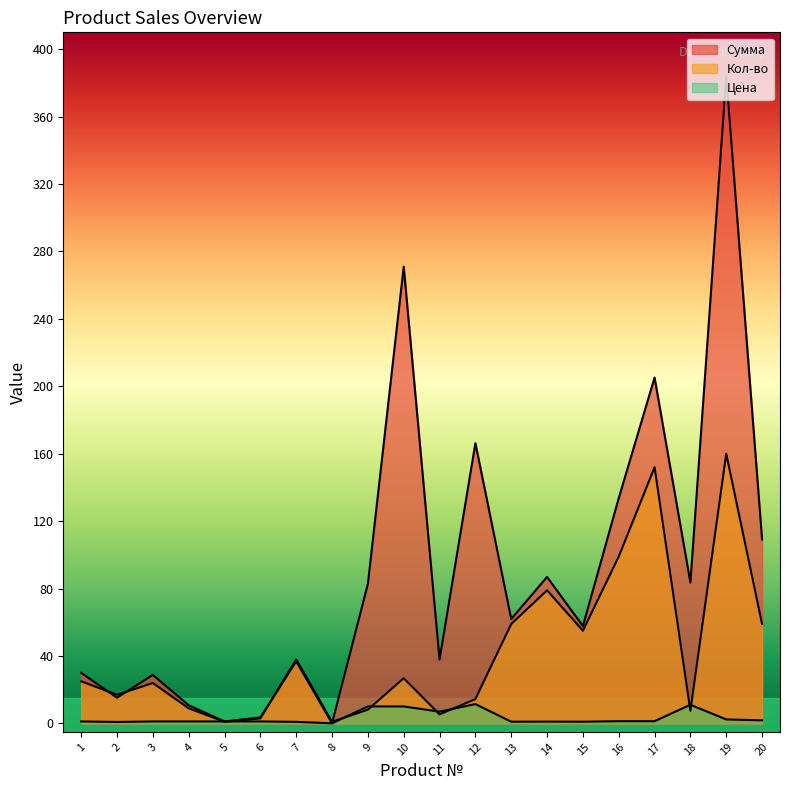

What value does the Сумма series have at 17?

205.2